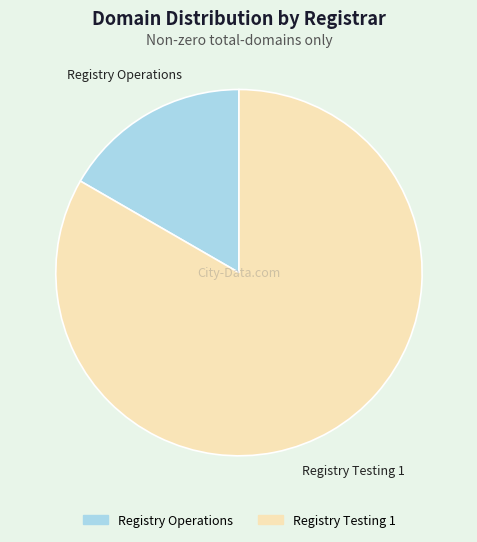

Is there any slice that represents more than half of the pie?

Yes